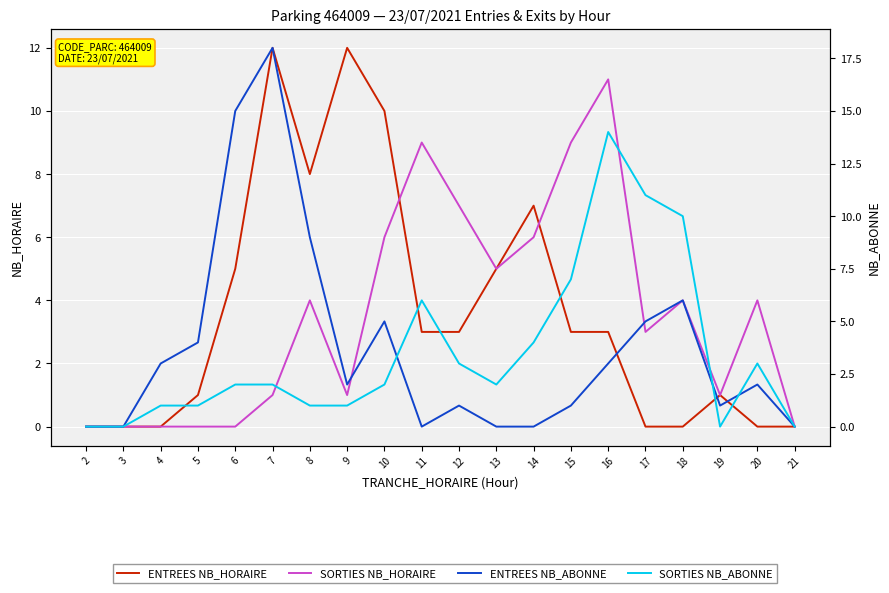

Rank the series by their maximum value, from lowest to highest.

SORTIES NB_HORAIRE, ENTREES NB_HORAIRE, SORTIES NB_ABONNE, ENTREES NB_ABONNE